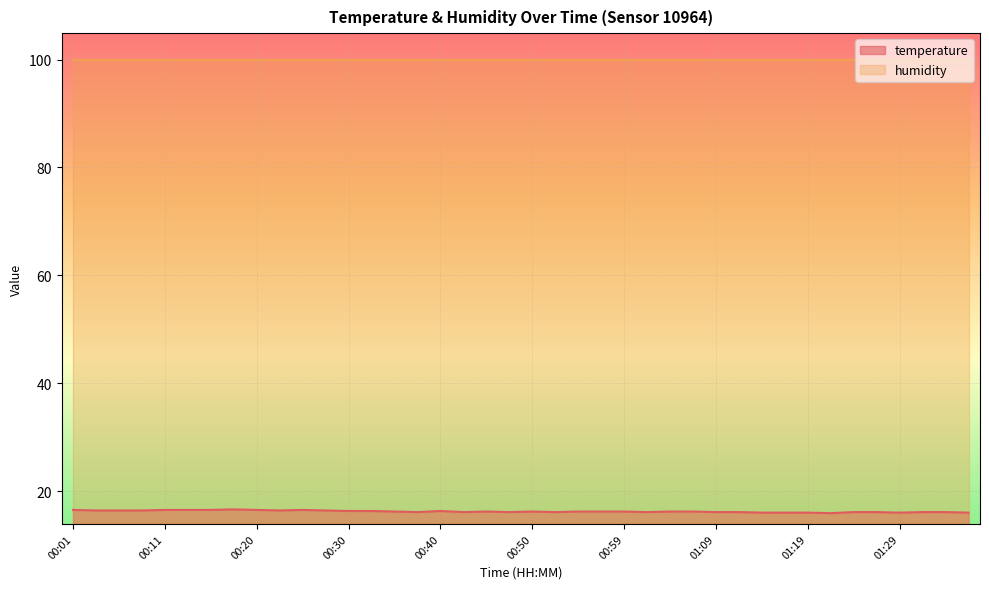

Rank the categories by value from highest to lowest.

00:18, 00:01, 00:11, 00:13, 00:15, 00:20, 00:25, 00:03, 00:06, 00:08, 00:23, 00:28, 00:30, 00:32, 00:40, 00:35, 00:45, 00:50, 00:54, 00:57, 00:59, 01:04, 01:07, 00:37, 00:42, 00:47, 00:52, 01:02, 01:09, 01:12, 01:24, 01:26, 01:31, 01:34, 01:14, 01:16, 01:19, 01:29, 01:36, 01:21